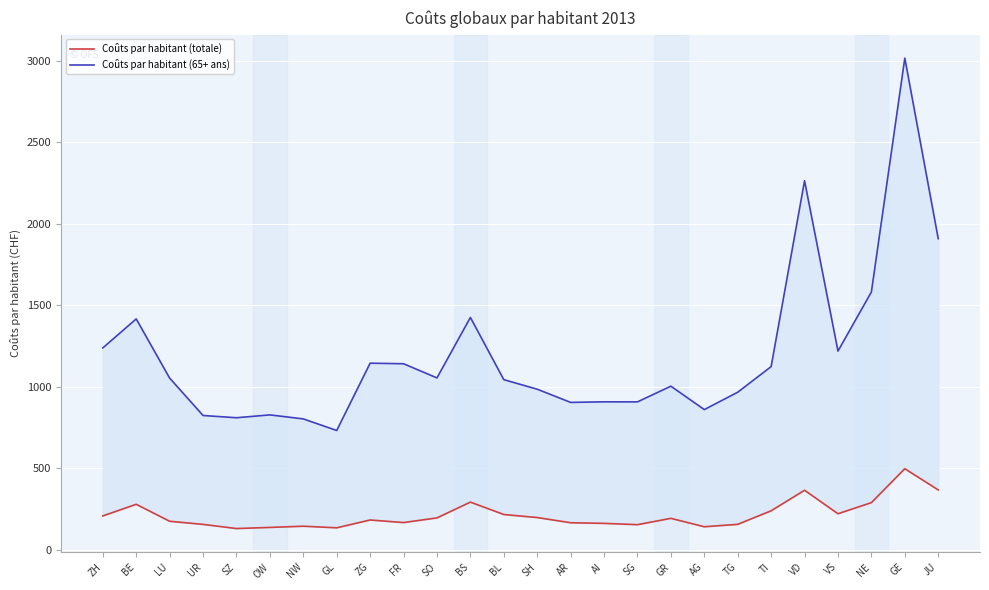

Rank the categories by Coûts par habitant (65+ ans) value from highest to lowest.

GE, VD, JU, NE, BS, BE, ZH, VS, ZG, FR, TI, SO, LU, BL, GR, SH, TG, AI, SG, AR, AG, OW, UR, SZ, NW, GL